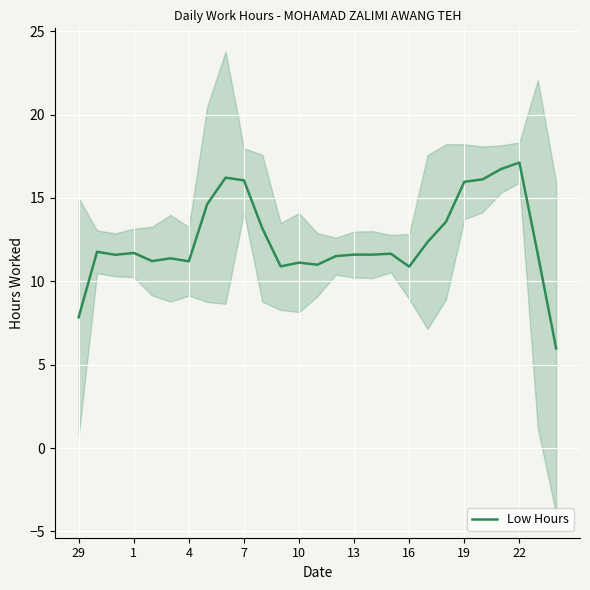

What is the lowest value of the Low Hours series?

6.0